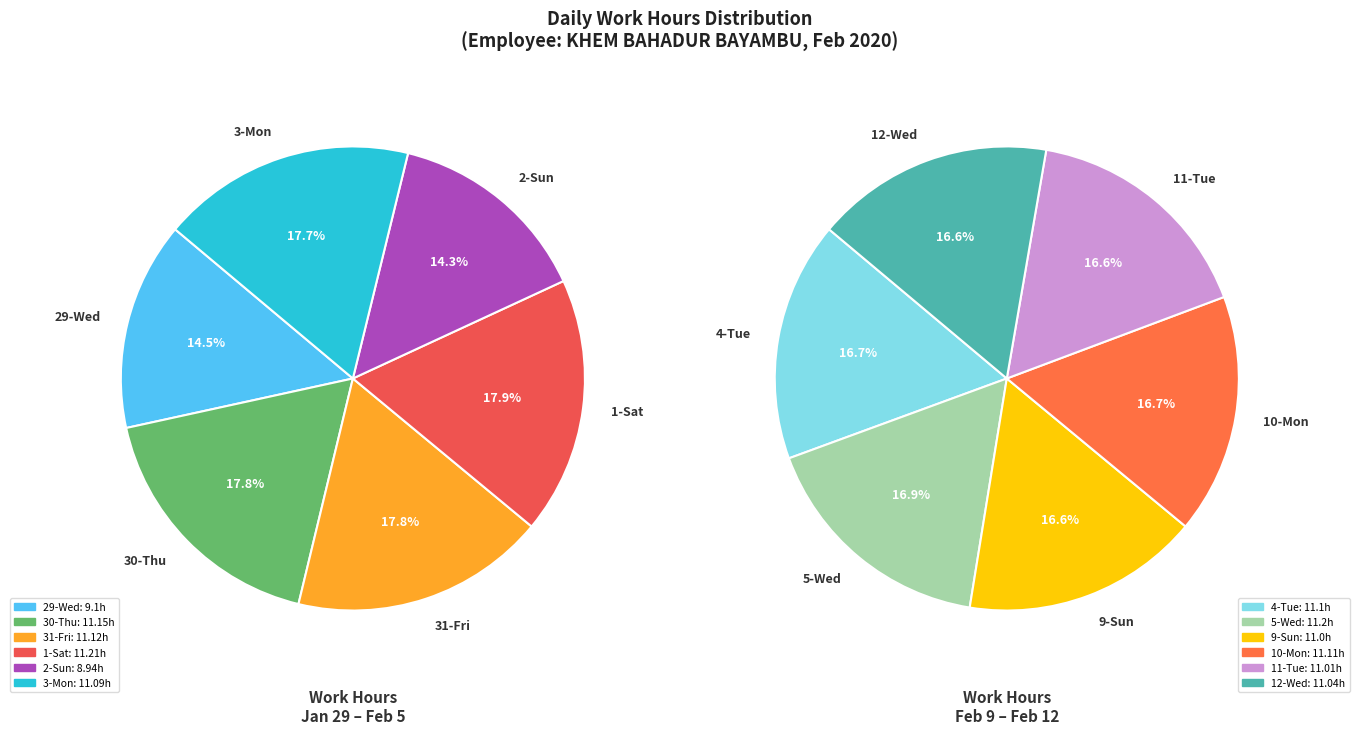

Is it true that 30-Thu is 3% of the pie?

False